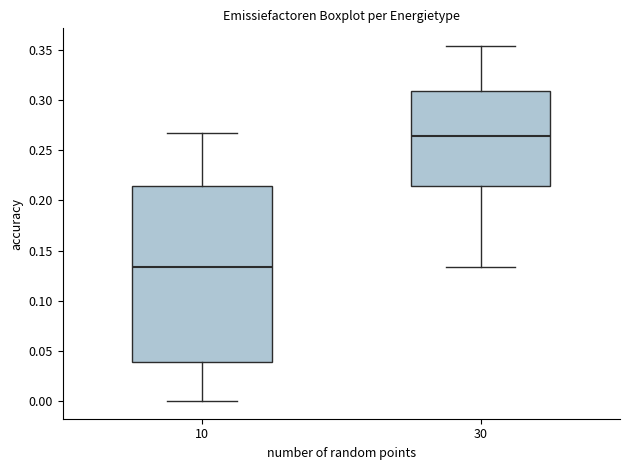

Comparing the boxes themselves (not the whiskers), which one is the tallest?

10